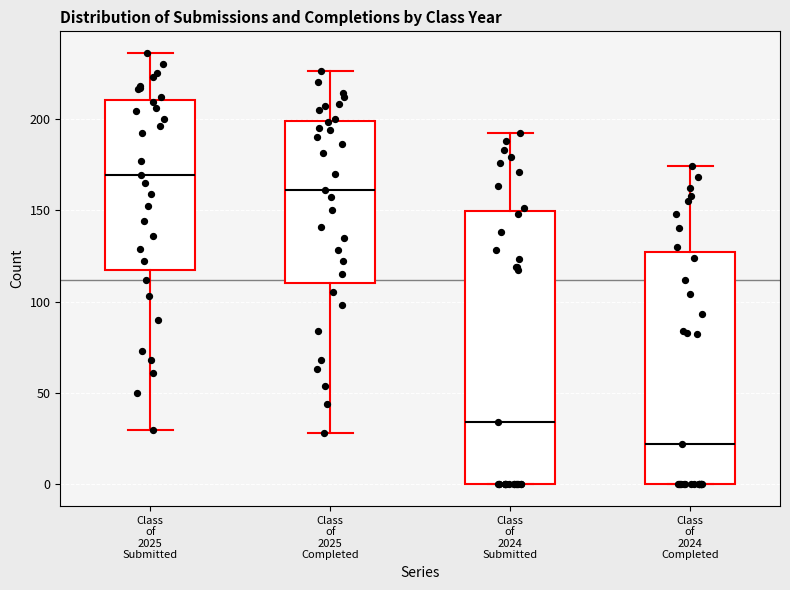

Reading left to right, transcribe this box plot: for each box, give where its median line is, the range the box spans, and where its two whiskers end, as read against the y-axis. The values are not printed on the chart, so give them approximately, as read against the axis.

Class of 2025 Submitted: median 170, box 115 to 210, whiskers 30 to 235
Class of 2025 Completed: median 160, box 110 to 200, whiskers 30 to 225
Class of 2024 Submitted: median 35, box 0 to 150, whiskers 0 to 190
Class of 2024 Completed: median 20, box 0 to 125, whiskers 0 to 175